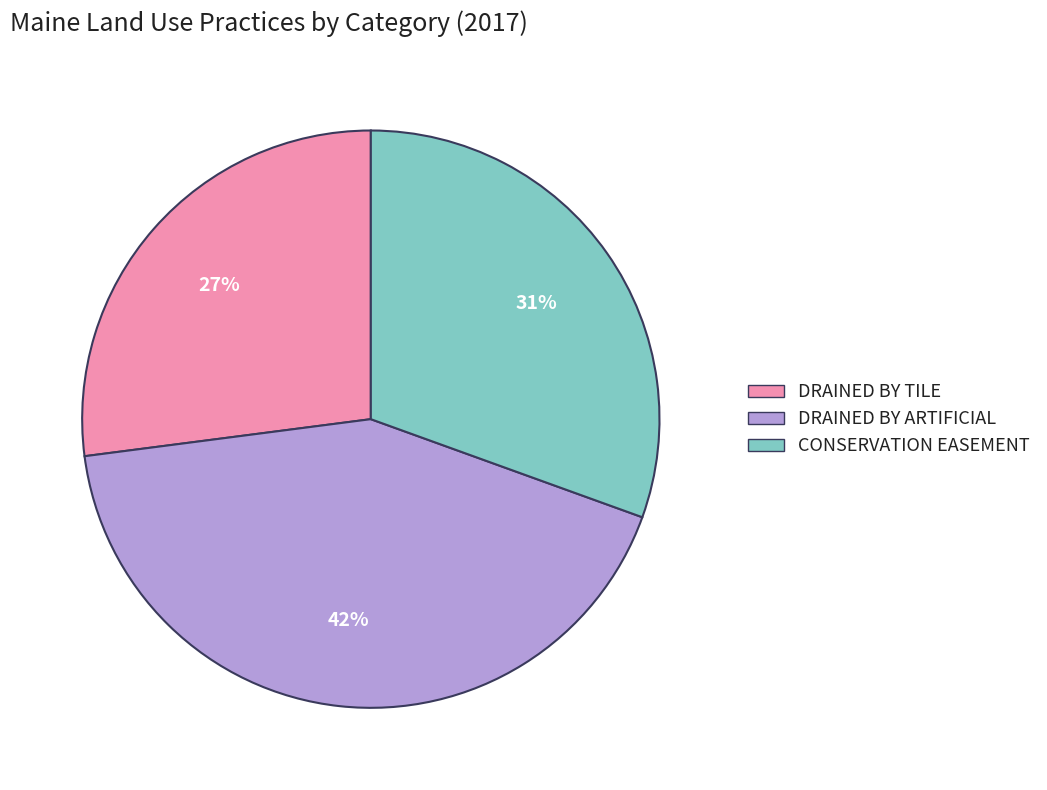

Is the sum of DRAINED BY ARTIFICIAL and DRAINED BY TILE greater than half?

Yes